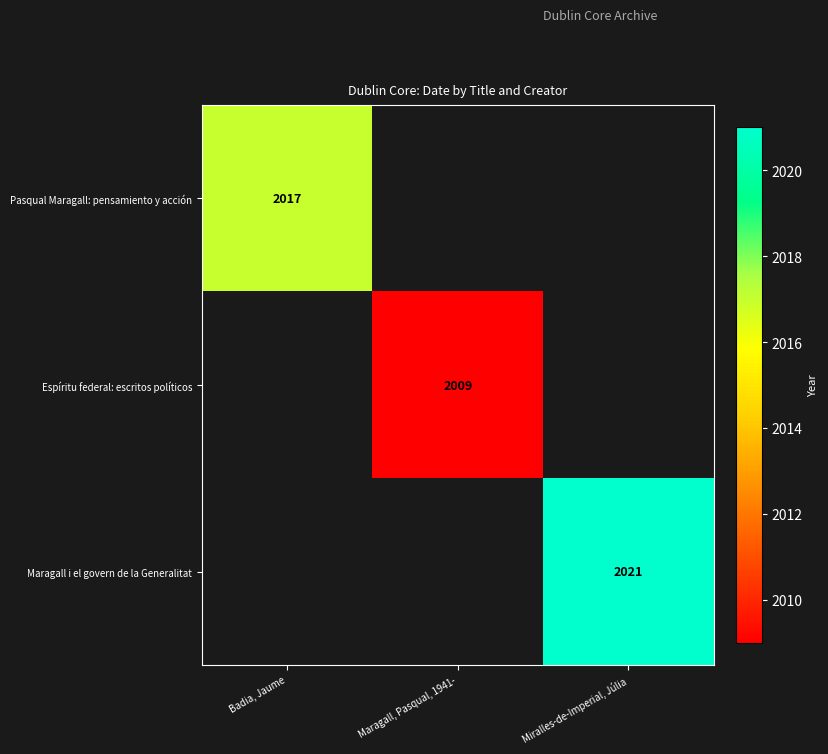

Rank the categories by Miralles-de-Imperial, Júlia value from highest to lowest.

Maragall i el govern de la Generalitat, Pasqual Maragall: pensamiento y acción, Espíritu federal: escritos políticos